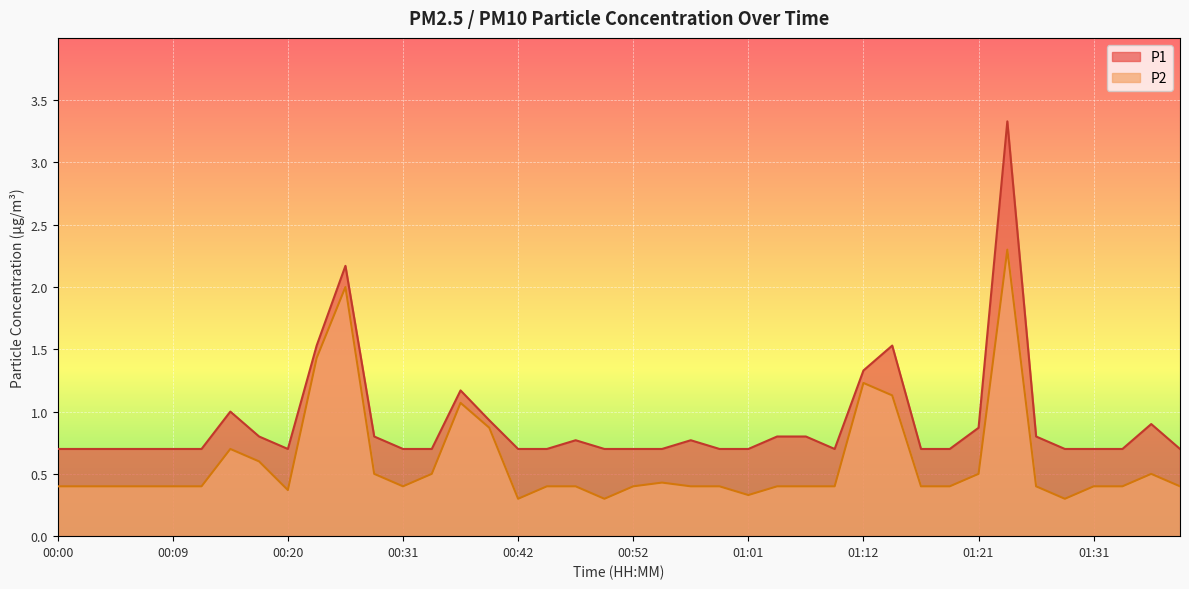

What is the label of the 29th point from the right?

00:28